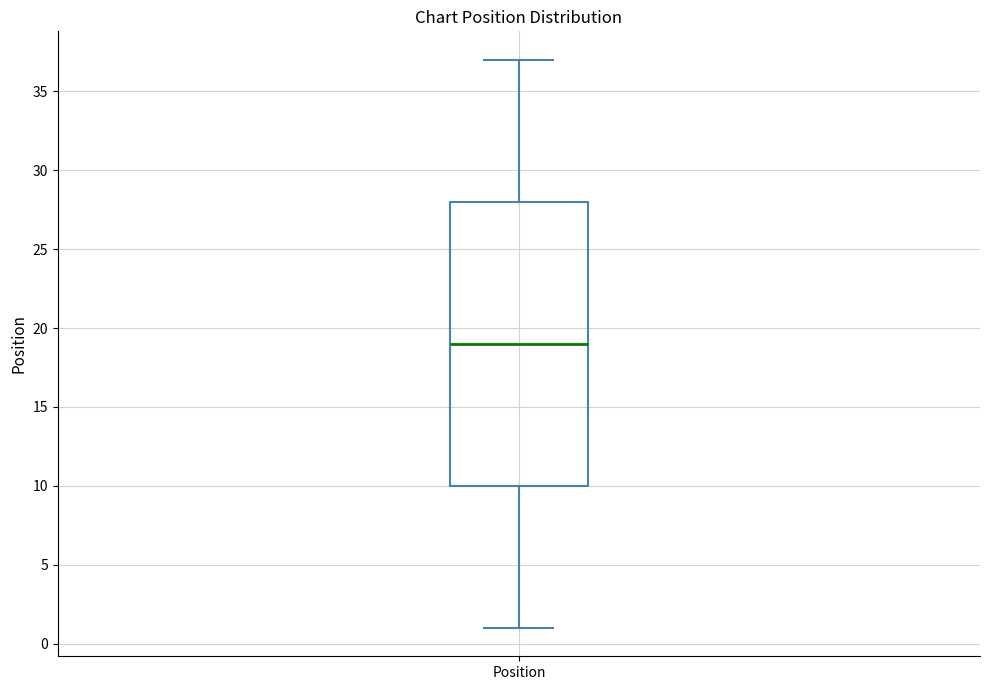

Where does the lower whisker of the box for Position end on the y-axis? The values are not printed on the chart, so give them approximately, as read against the axis.

1